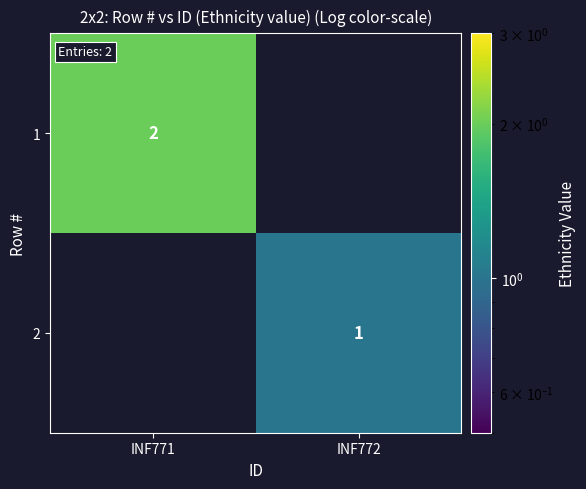

Is it true that 1 equals 3 at INF771?

False